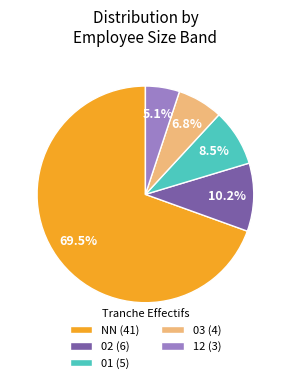

Between NN (41) and 01 (5), which is larger?

NN (41)